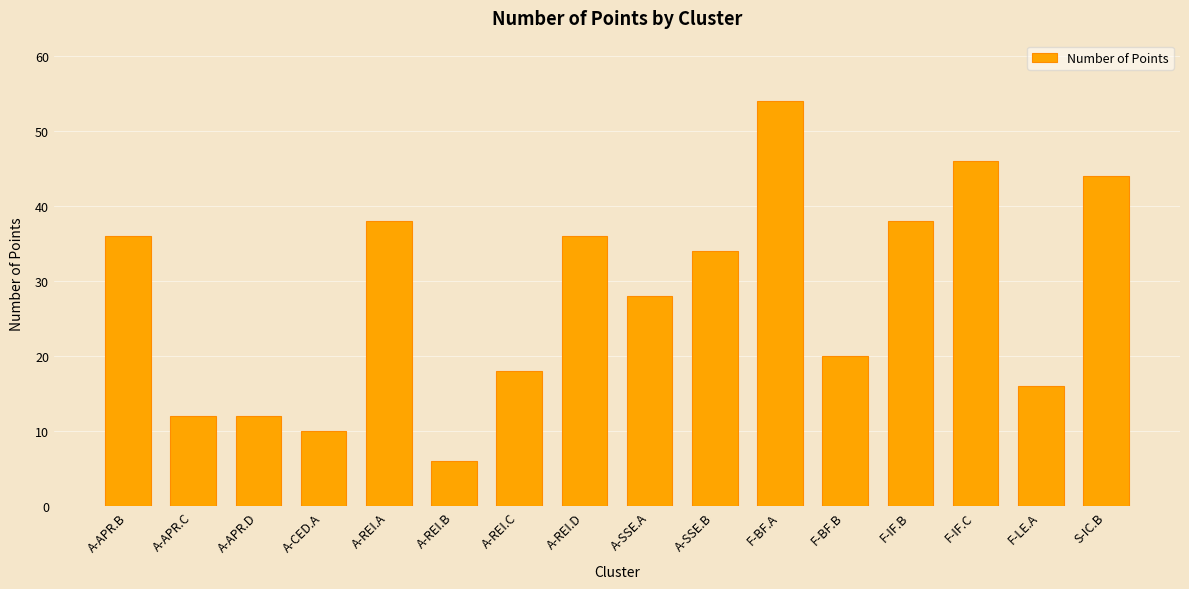

What position from the left is A-CED.A?

4